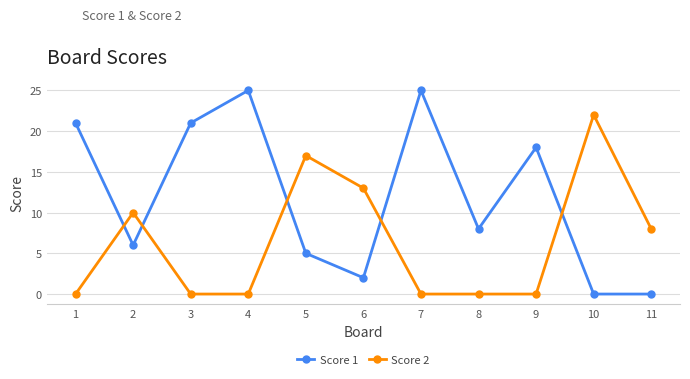

Reading left to right, transcribe all the data shown in this chart.

Score 1: 1=21	2=6	3=21	4=25	5=5	6=2	7=25	8=8	9=18	10=0	11=0
Score 2: 1=0	2=10	3=0	4=0	5=17	6=13	7=0	8=0	9=0	10=22	11=8